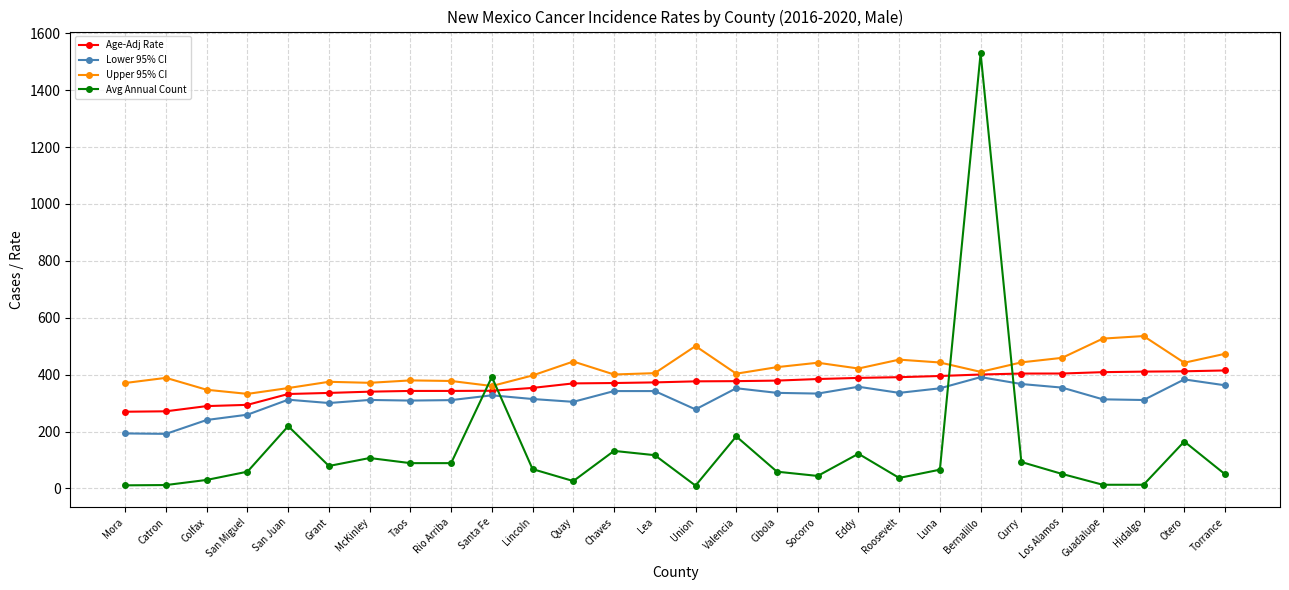

At which category is the sum across all series the highest?

Bernalillo